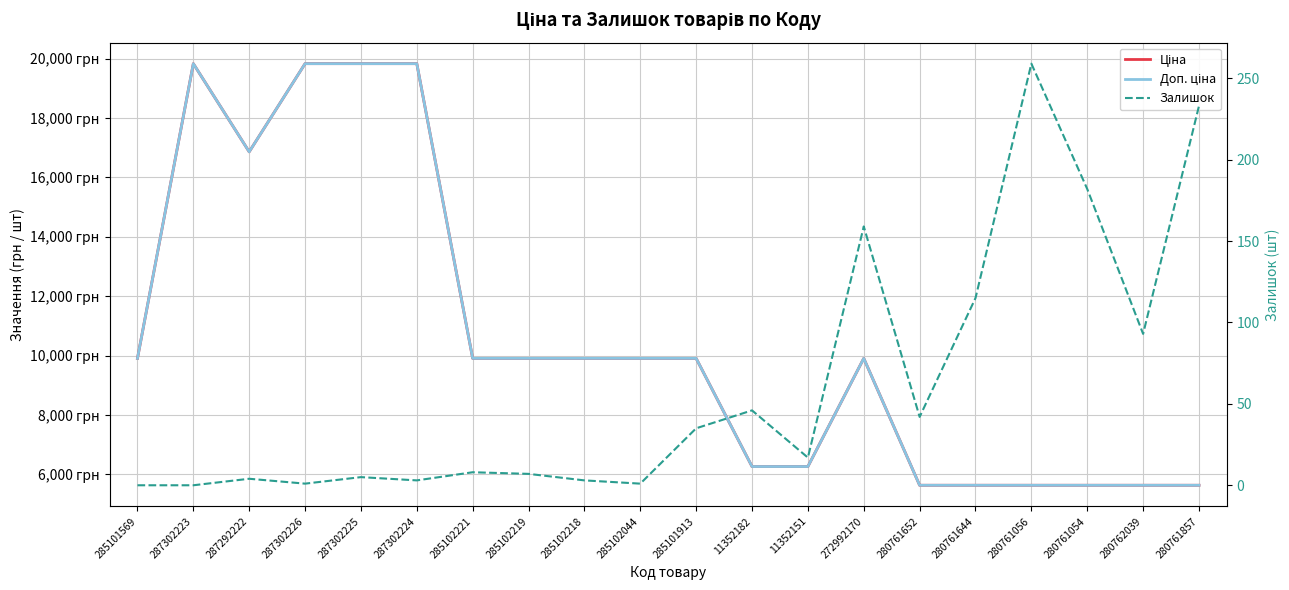

At how many categories does at least one series exceed 8569?

12